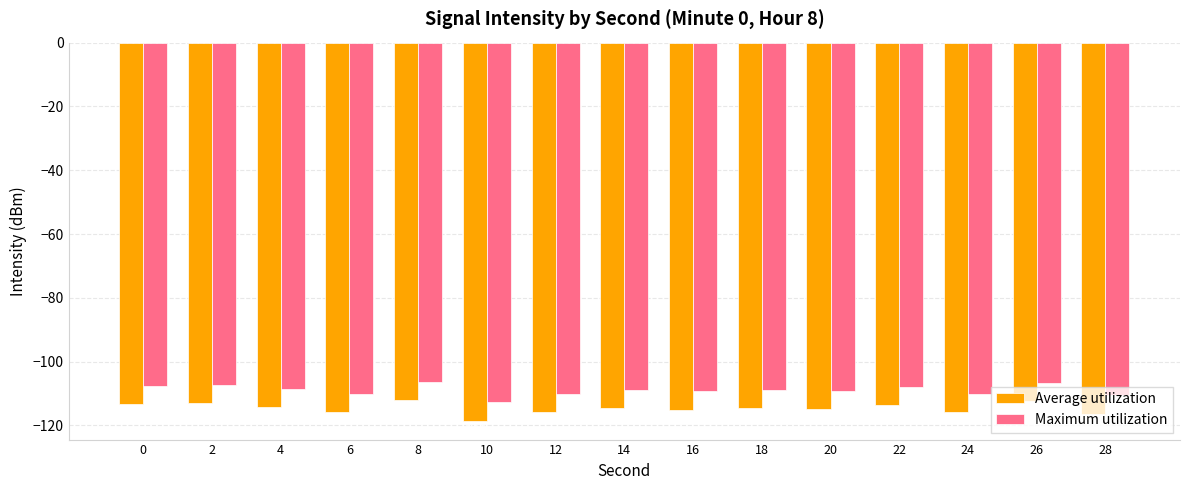

Where is Maximum utilization nearest to the value -109?

14